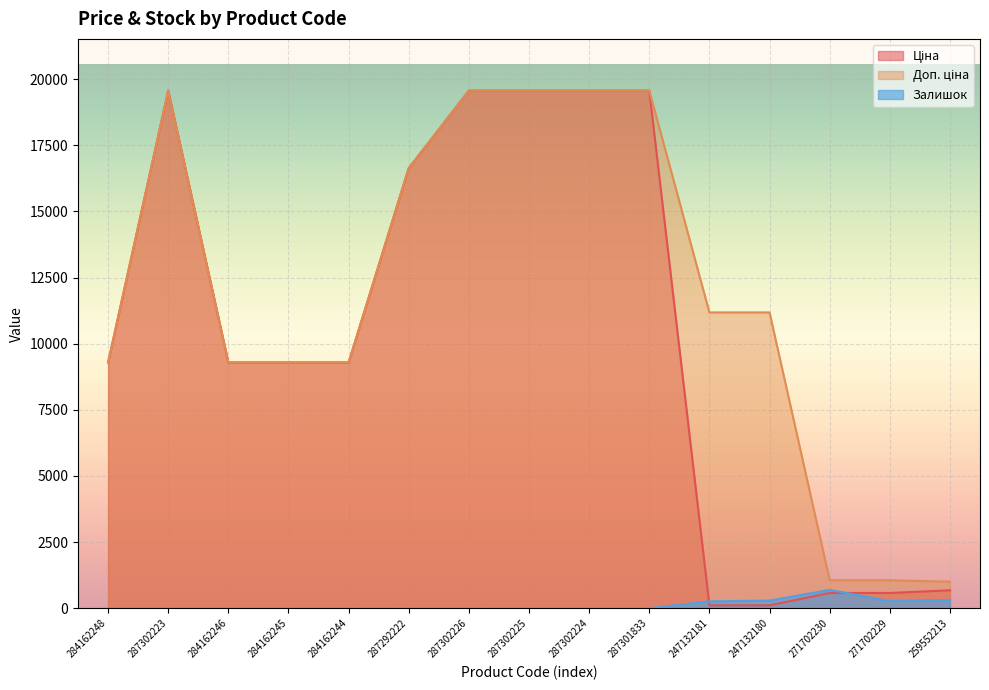

True or false: Доп. ціна and Ціна intersect in this chart.

False